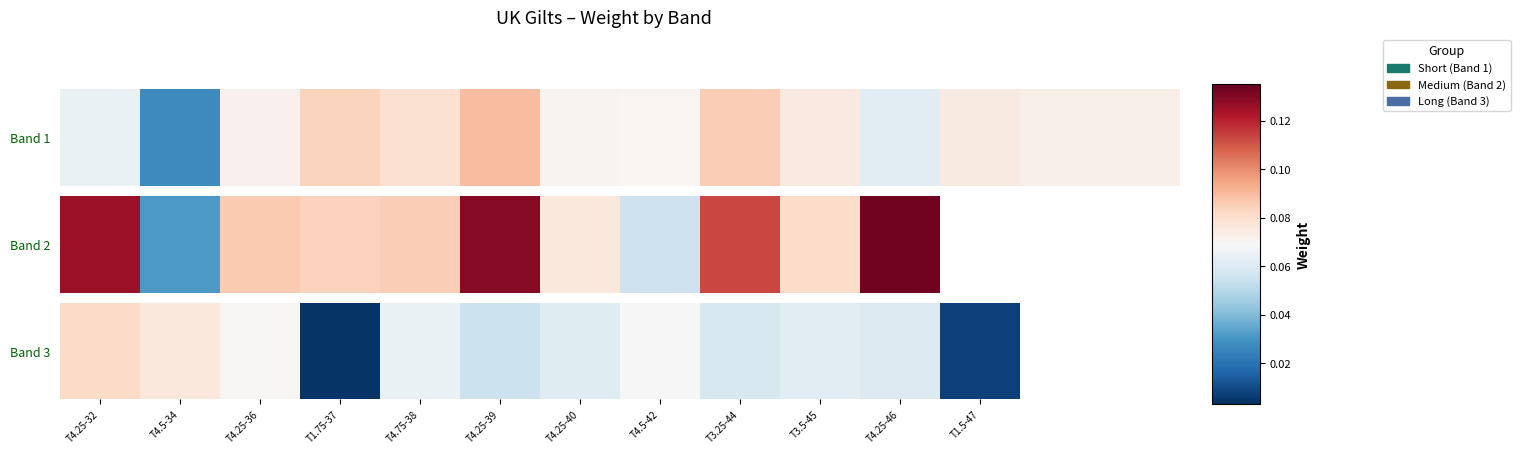

Between T4.75-38 and T1.75-37, which is larger?

T4.75-38